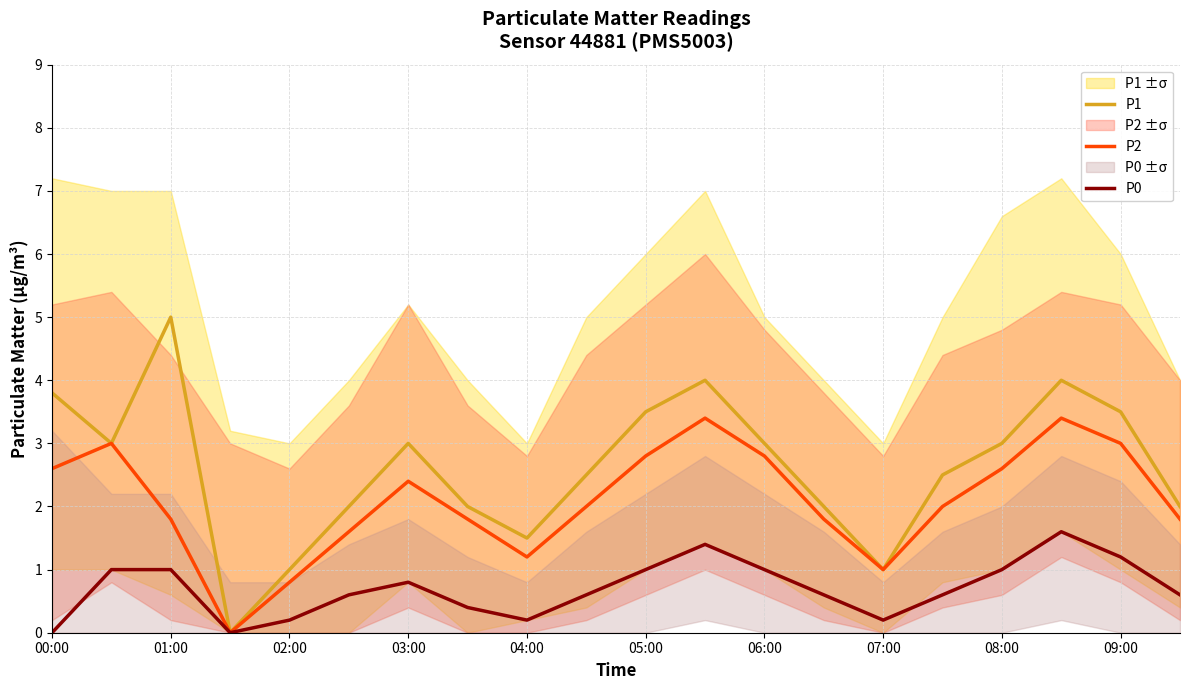

How many values in P1 are above zero?

19